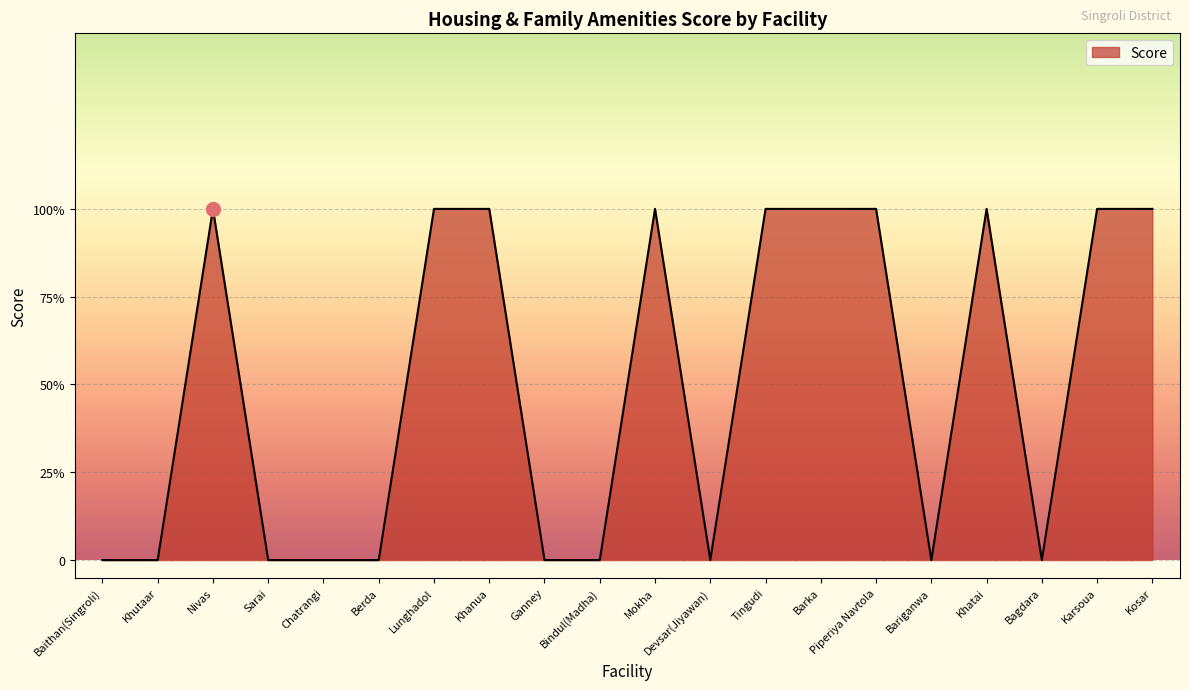

What is the label of the 12th point from the right?

Ganney